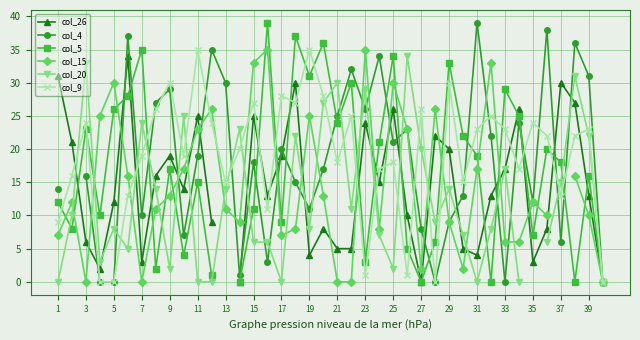

True or false: col_20 has more than 2 points higher than both neighbors.

True